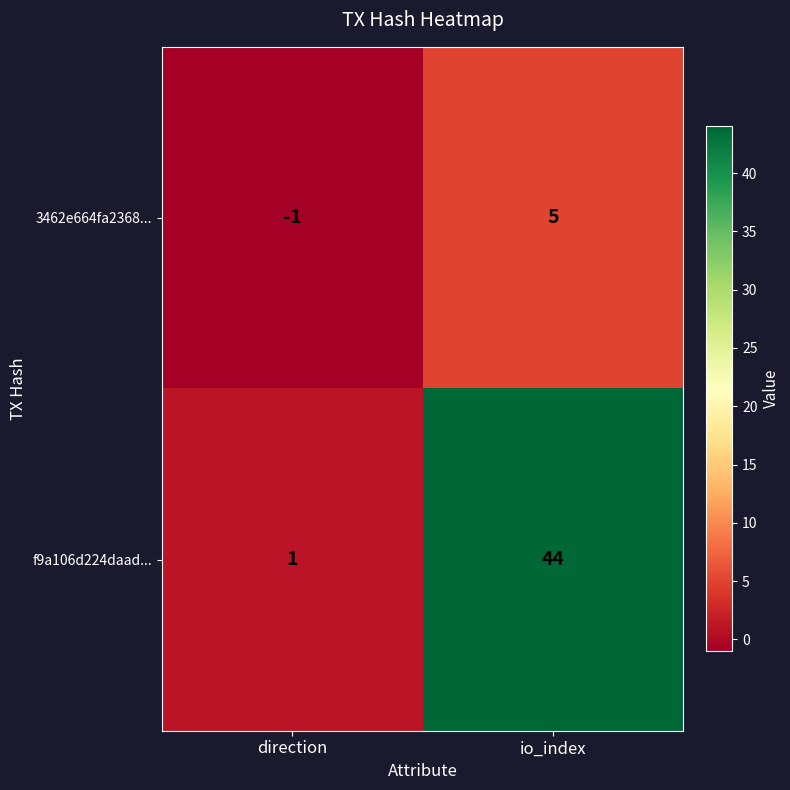

What is the sum of all 3462e664fa2368... values?

4